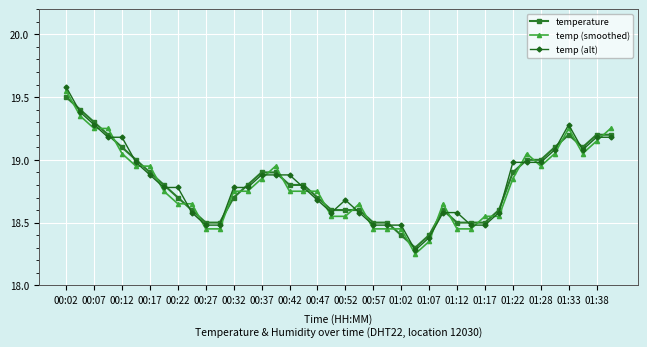

True or false: temp (smoothed) and temperature intersect in this chart.

True